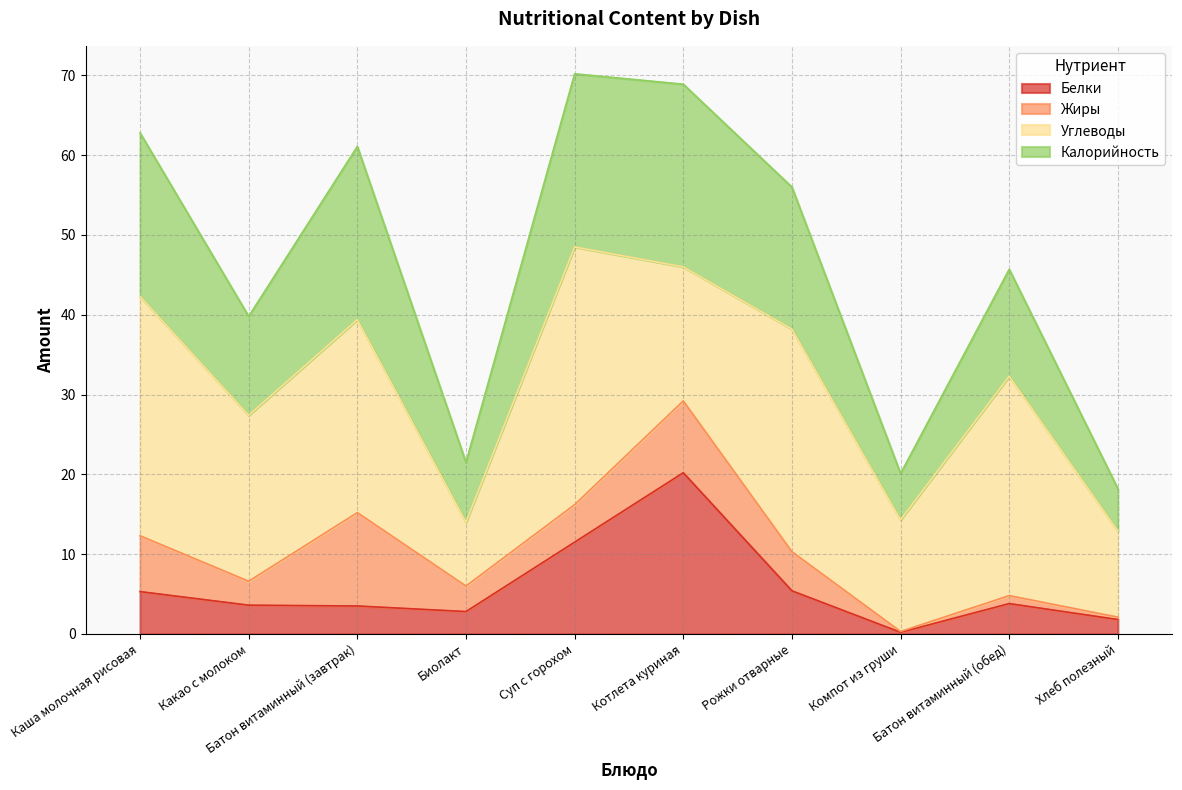

How many values in the Белки series are below 3?

3